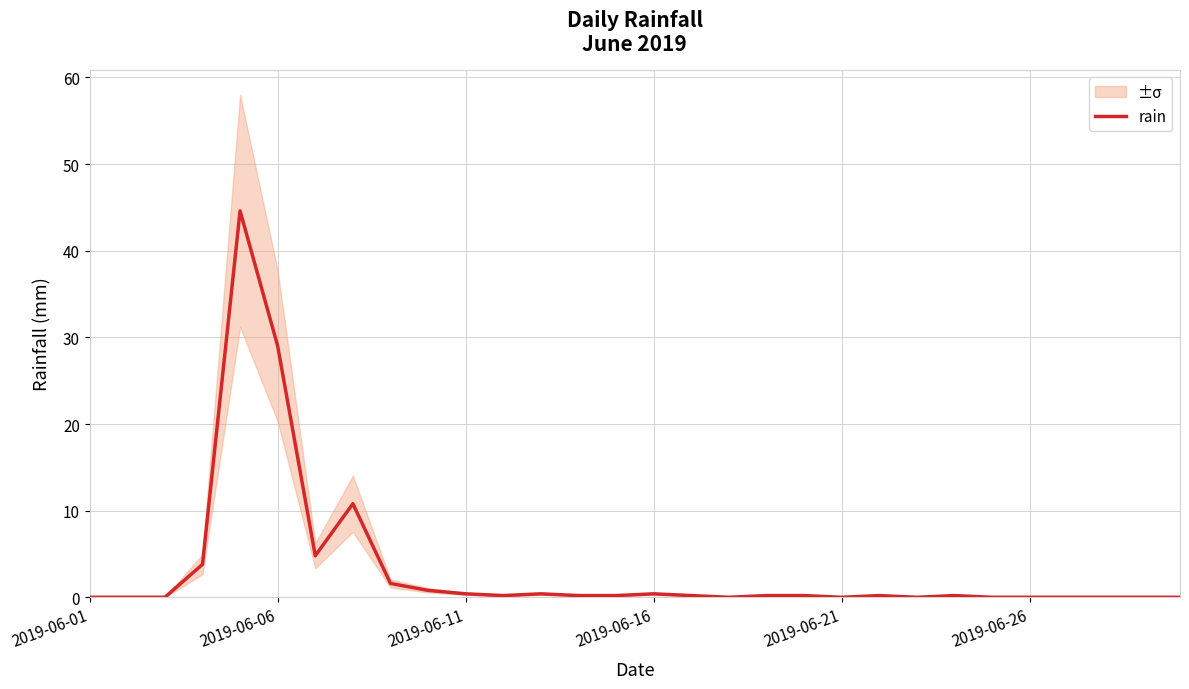

Does the chart display data point markers on the line(s)?

No